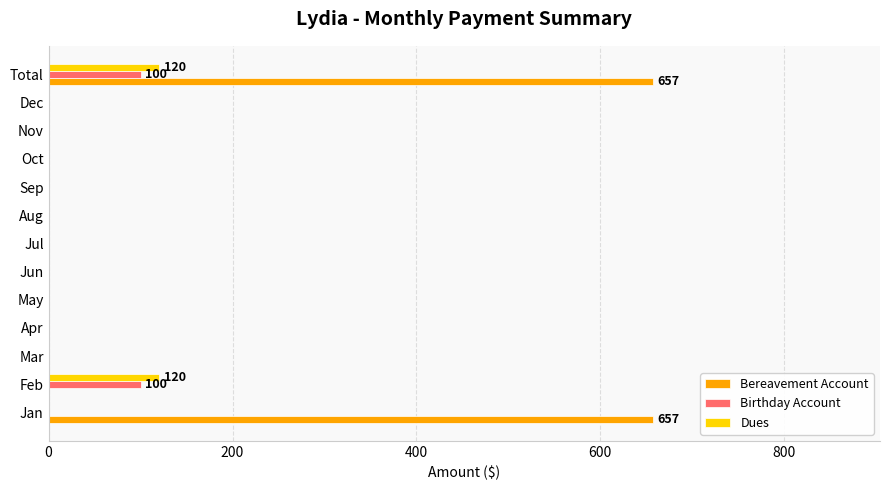

Between Jan and Sep, which series saw the biggest shift?

Bereavement Account